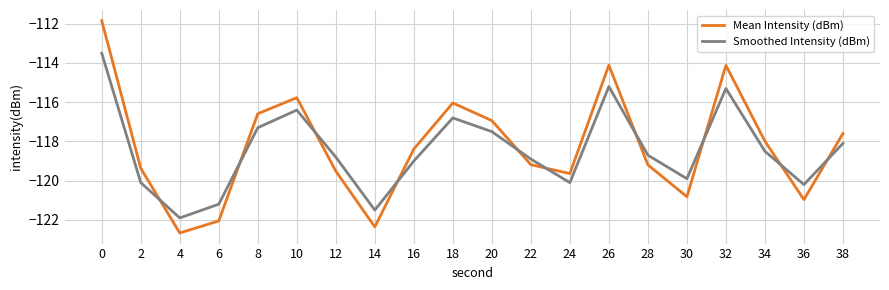

The value of Mean Intensity (dBm) at 22 is -183.1. True or false?

False